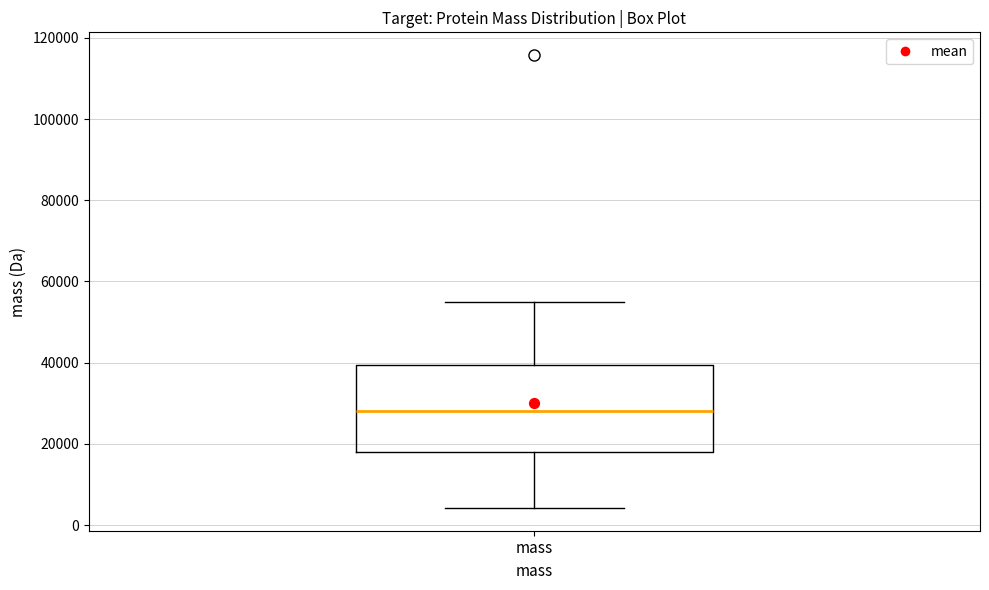

Read this box plot against the y-axis: the position of the median line, the range covered by the box, and the ends of both whiskers. The values are not printed on the chart, so give them approximately, as read against the axis.

median 28000, box 18000 to 40000, whiskers 4000 to 54000